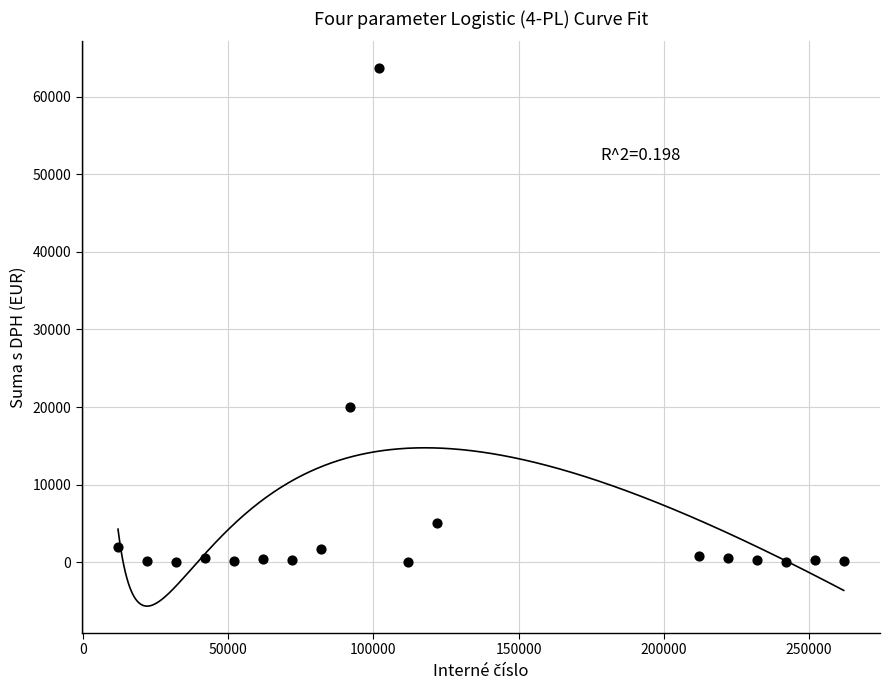

What is the range of X values (max minus min)?

250000.0